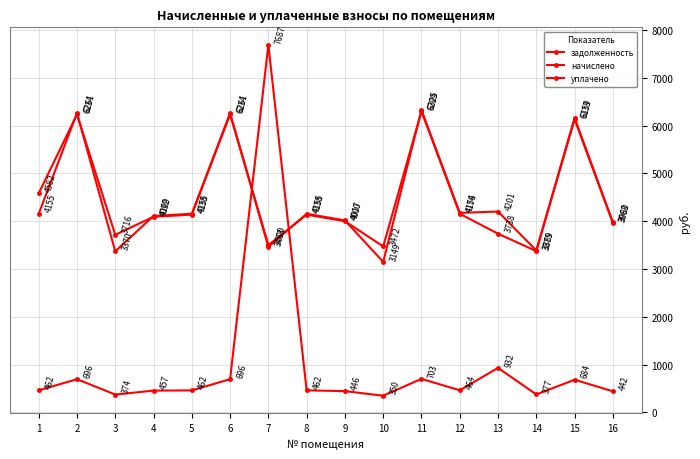

Rank the categories by начислено value from lowest to highest.

10, 3, 14, 7, 16, 9, 4, 1, 5, 8, 12, 13, 15, 2, 6, 11